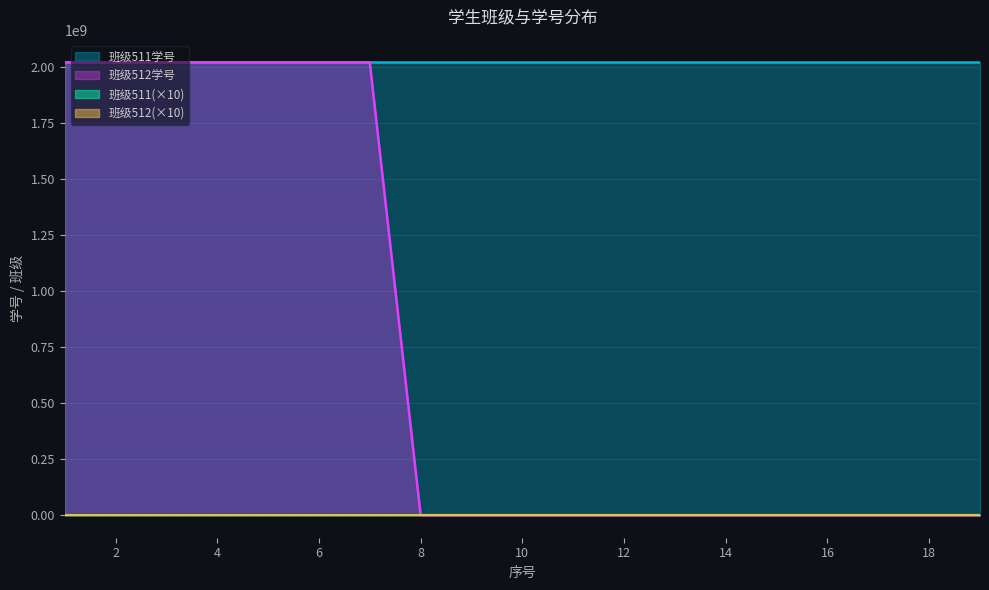

Which series has the largest range (max minus min)?

班级512学号